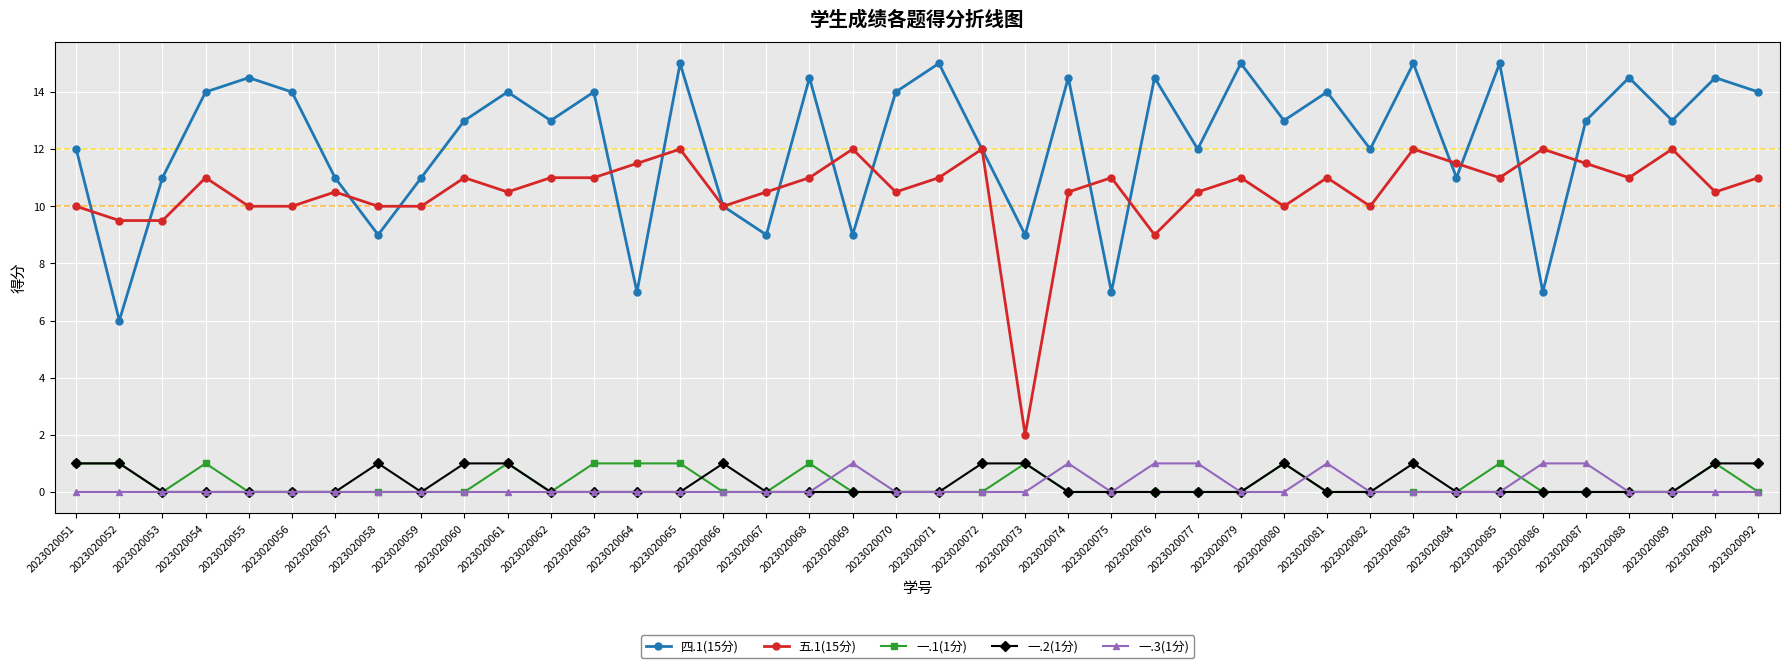

The value of 一.3(1分) at 2023020081 is 0.5. True or false?

False